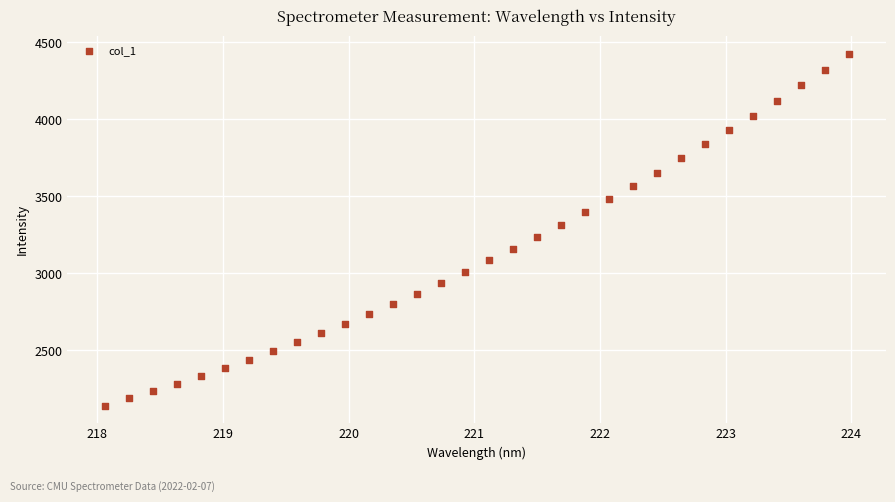

What is the range of X values (max minus min)?

5.9